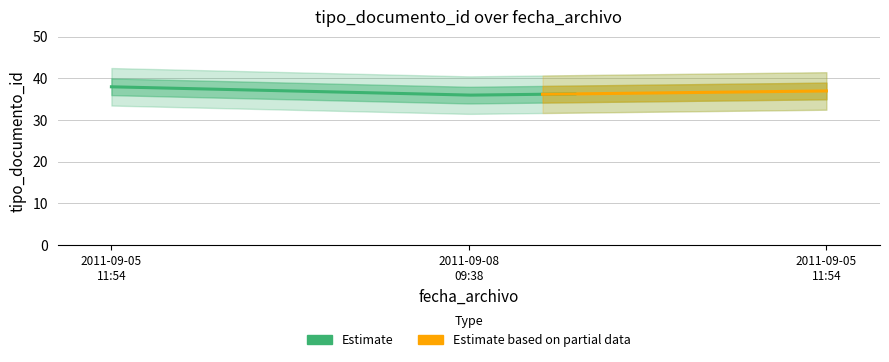

How many values exceed 37?

1